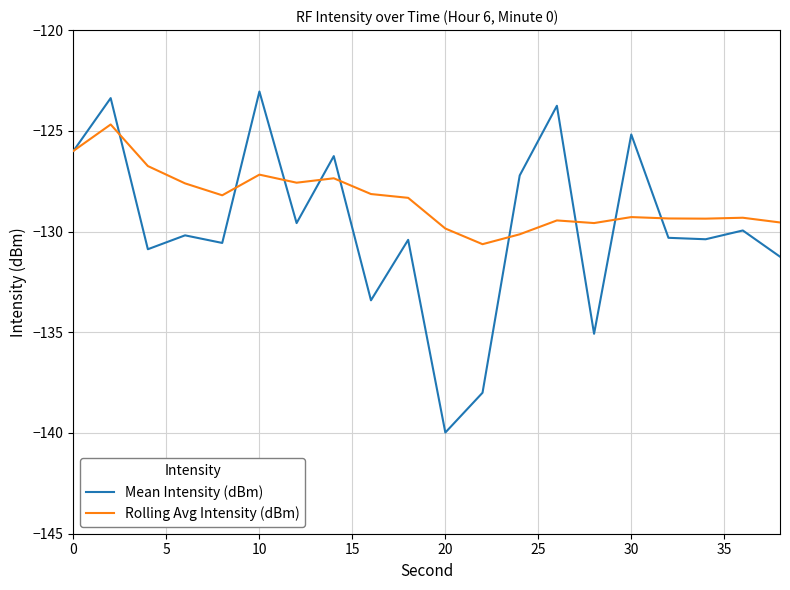

List the series in order of their peak value, highest first.

Mean Intensity (dBm), Rolling Avg Intensity (dBm)